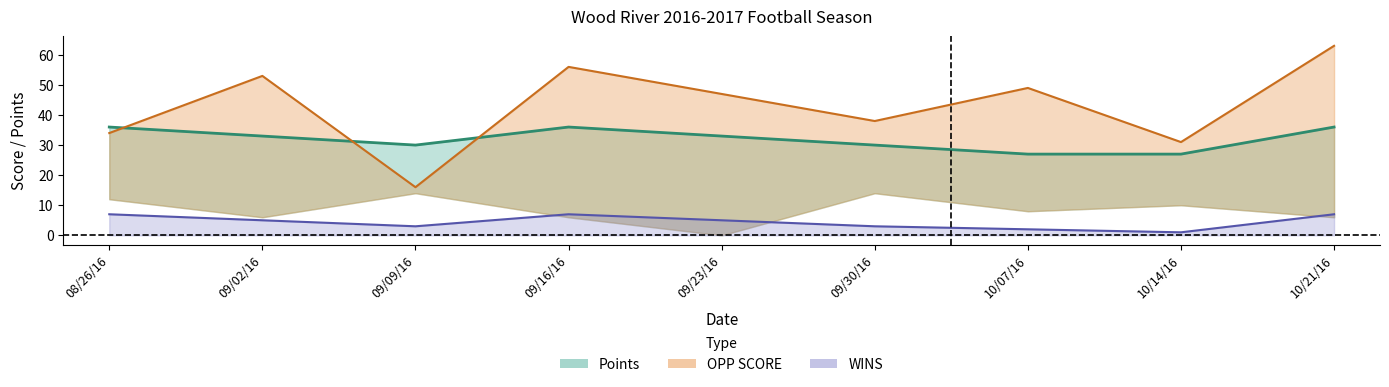

True or false: LOSSES has more than 1 interior local peaks.

False